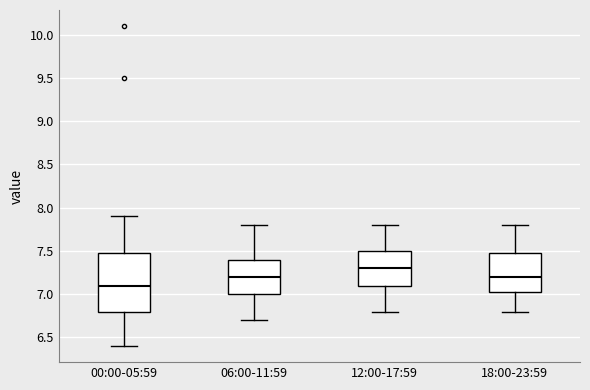

Which box is the tallest, from its lower edge to its upper edge?

00:00-05:59